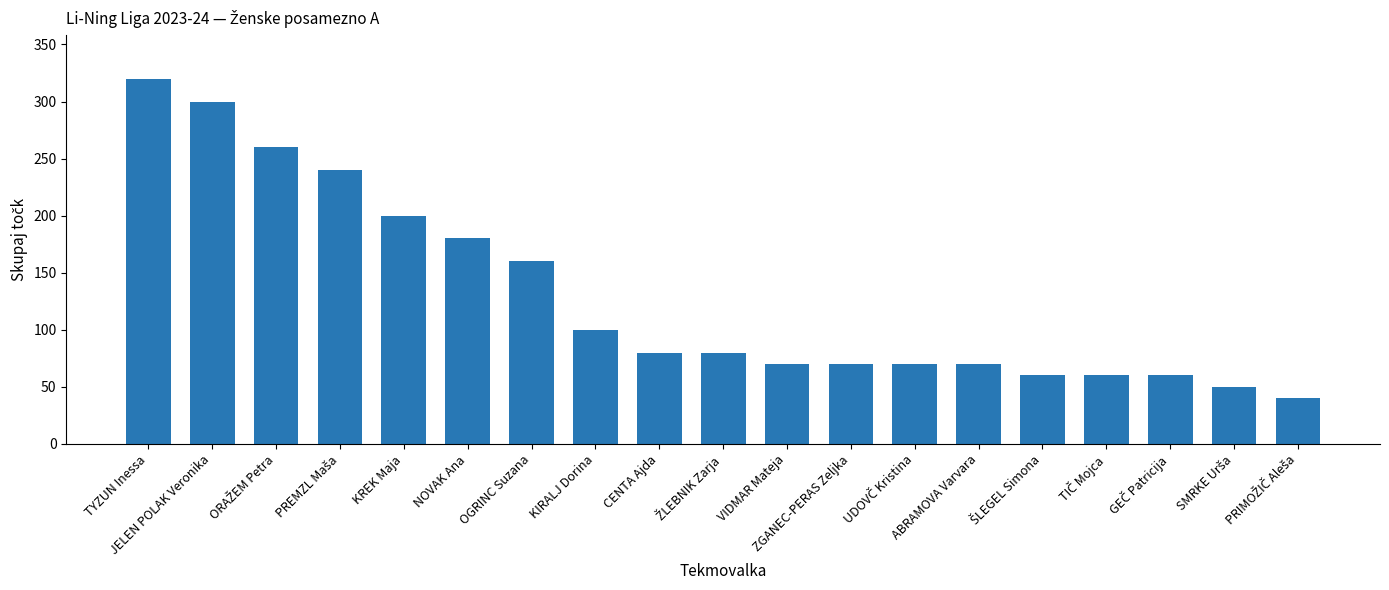

What is the difference between the maximum and minimum values?

280